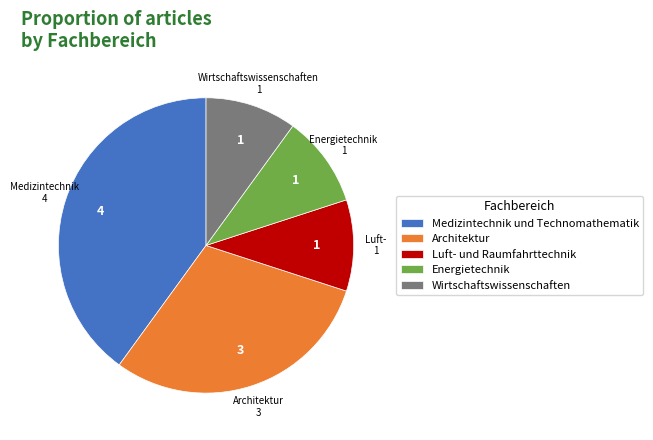

Which has a higher value, Medizintechnik und Technomathematik or Architektur?

Medizintechnik und Technomathematik